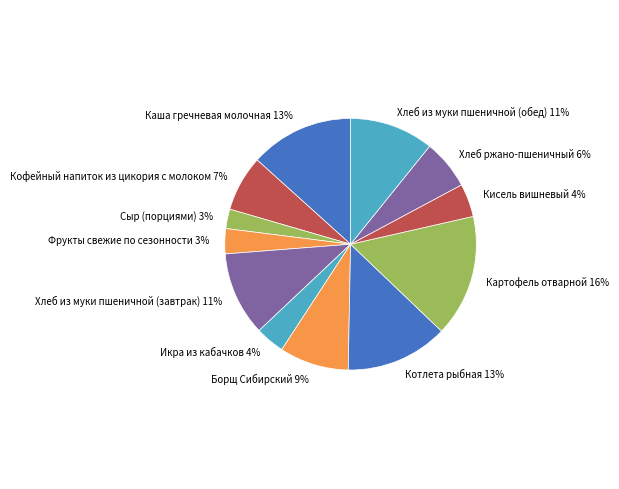

How many slices are in this pie chart?

12